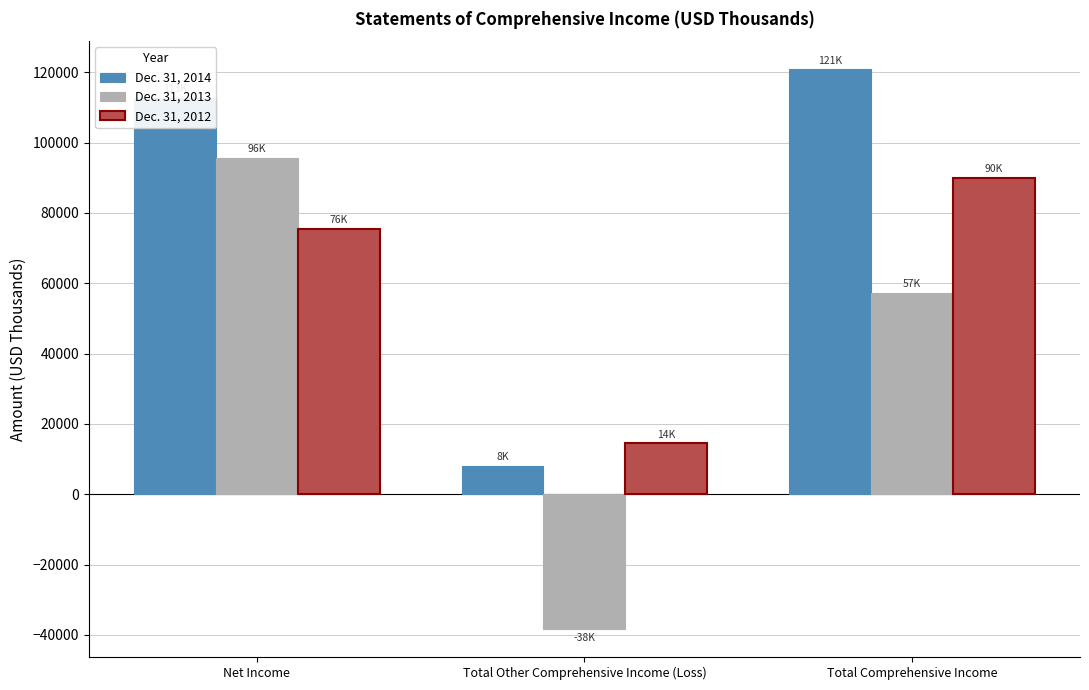

The Dec. 31, 2014 series shows 120854 at Total Comprehensive Income. True or false?

True